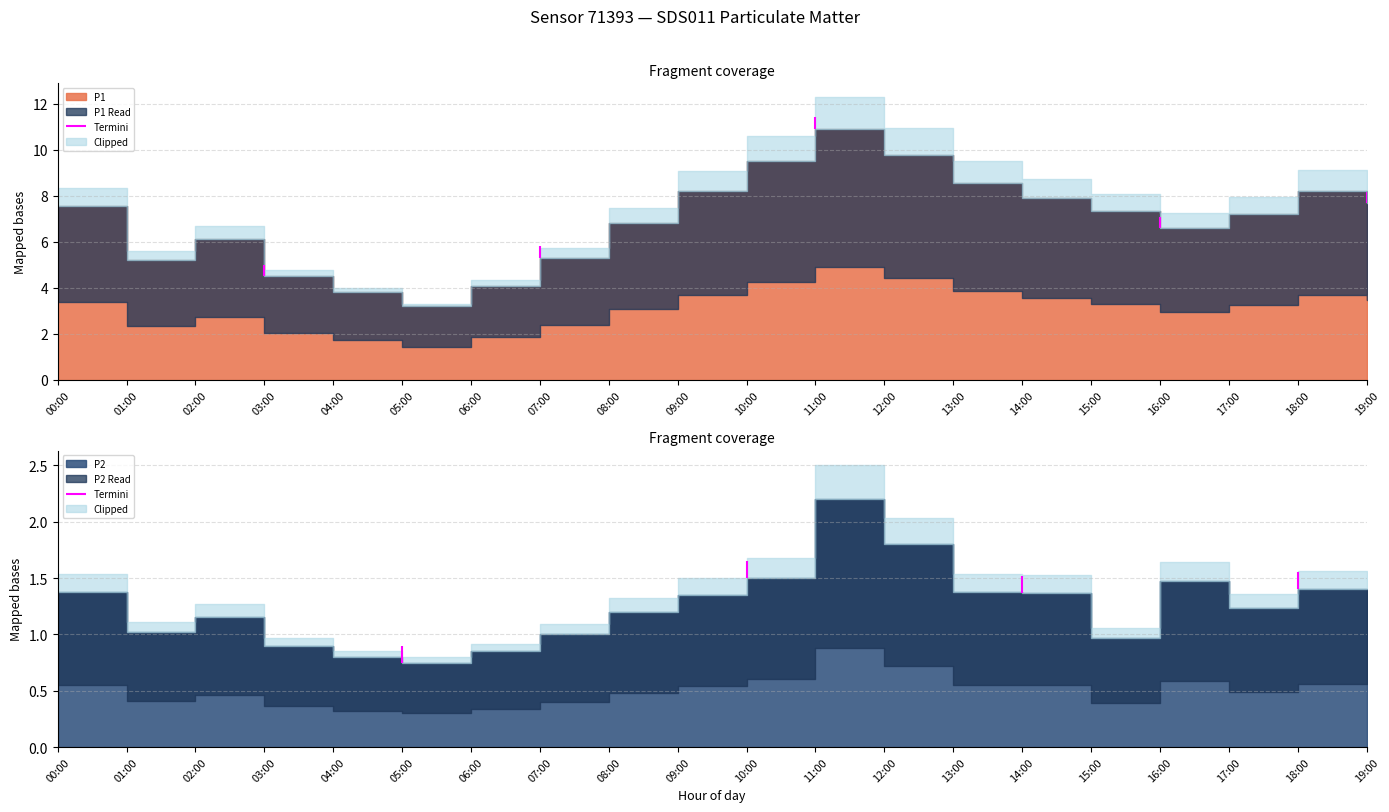

What is the sum of the P2 values at 08:00 and 02:00?

2.3